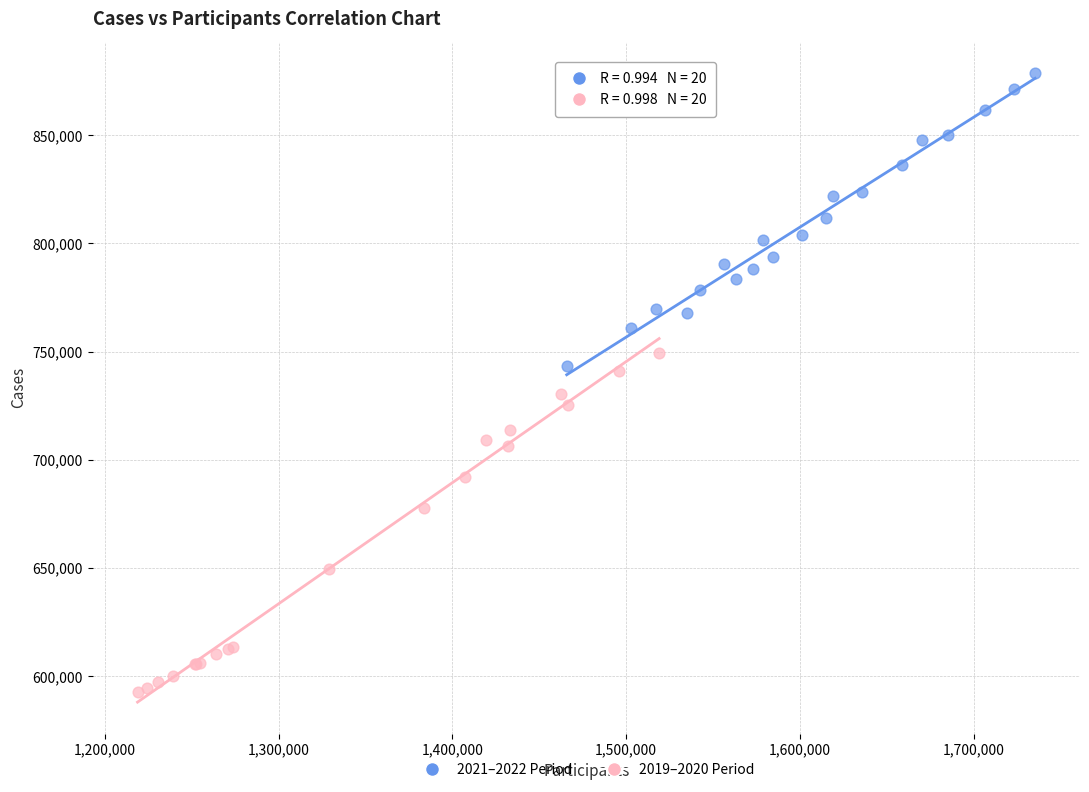

Which series reaches the minimum Y coordinate?

2019–2020 Period